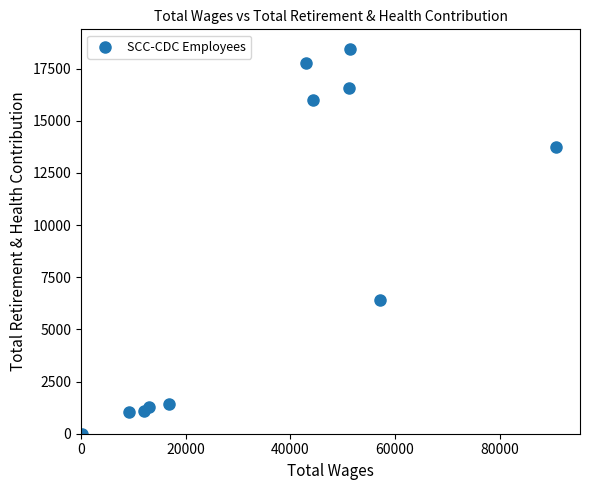

What Y value in the scatter plot is closest to 9228?

6390